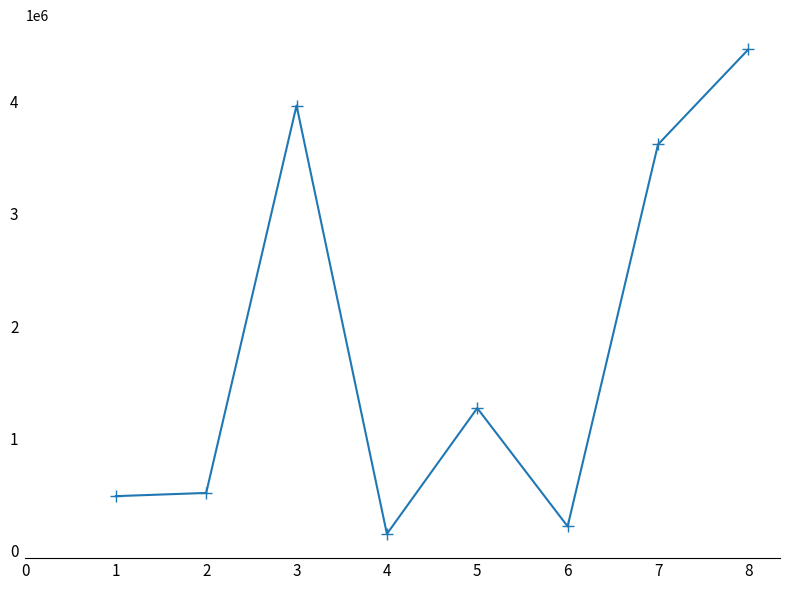

What is the greatest value displayed?

4466120